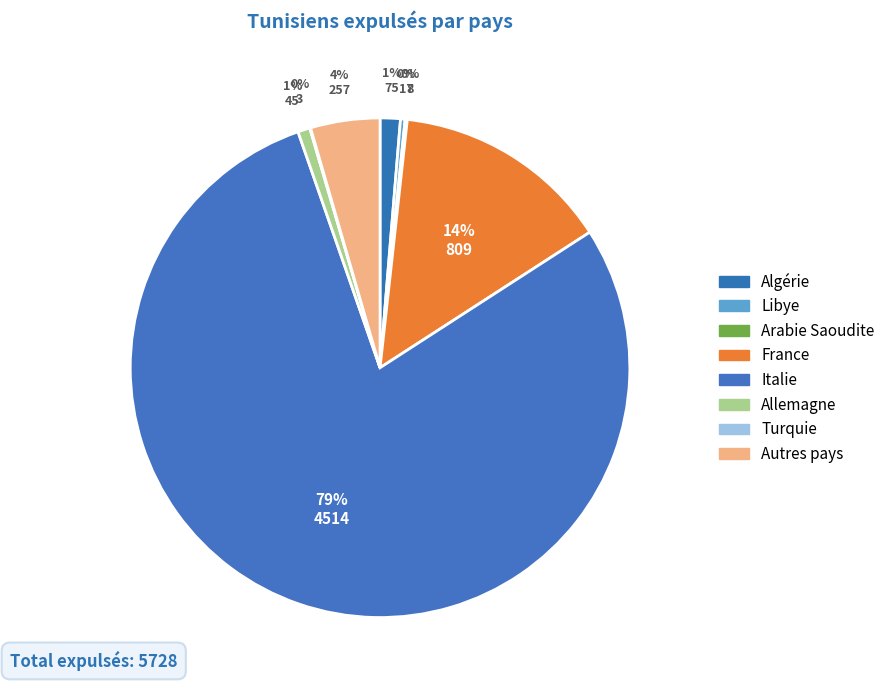

Combined, what portion of the pie is Allemagne and Turquie?

0.8%